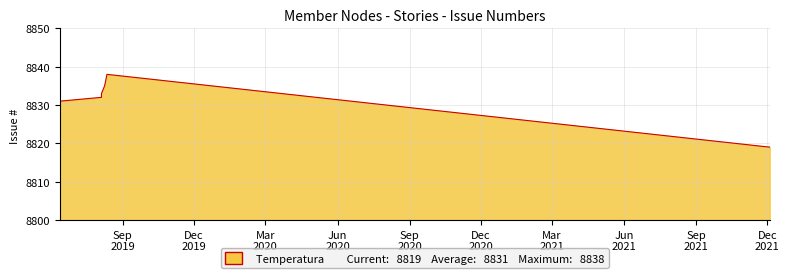

At which category does the data reach its first local peak?

2019-08-12